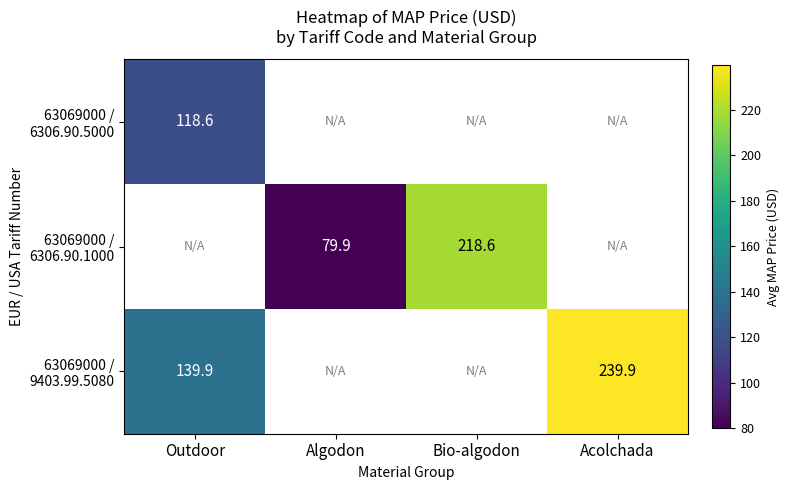

How many positive values does the 63069000 / 6306.90.5000 series have?

1